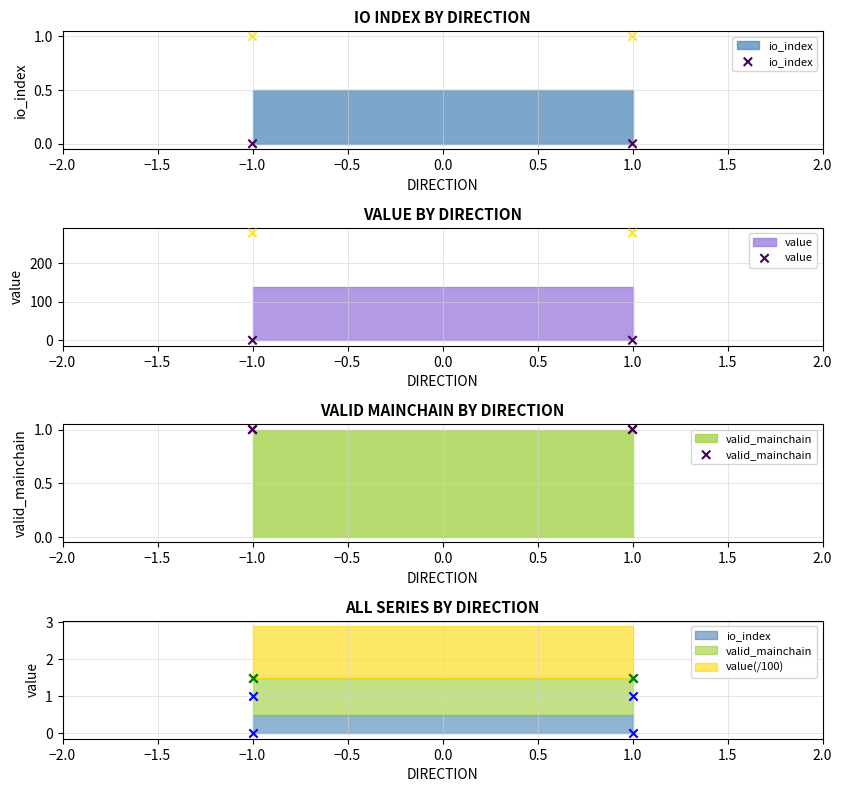

At how many categories does at least one series exceed 184?

2